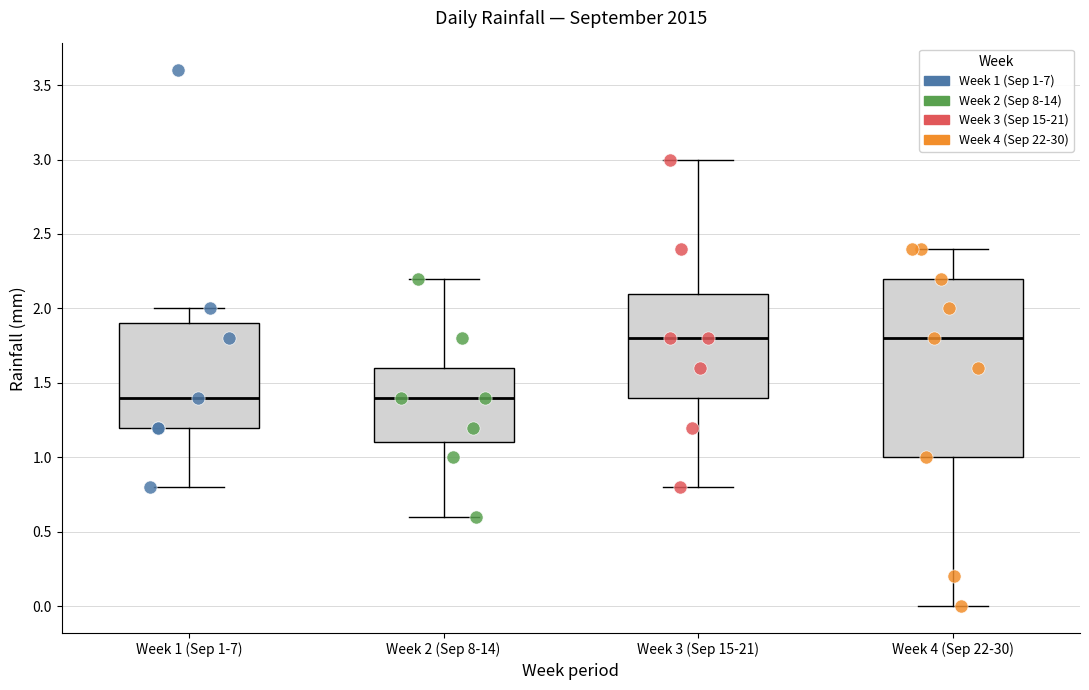

Reading left to right, read every box against the y-axis: the position of its median line, the range the box covers, and the ends of its whiskers. The values are not printed on the chart, so give them approximately, as read against the axis.

Week 1 (Sep 1-7): median 1.4, box 1.2 to 1.9, whiskers 0.8 to 2.0
Week 2 (Sep 8-14): median 1.4, box 1.1 to 1.6, whiskers 0.6 to 2.2
Week 3 (Sep 15-21): median 1.8, box 1.4 to 2.1, whiskers 0.8 to 3.0
Week 4 (Sep 22-30): median 1.8, box 1.0 to 2.2, whiskers 0.0 to 2.4